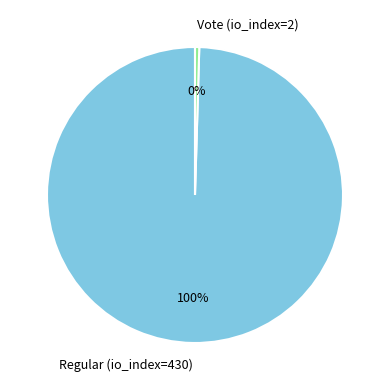

Count the number of slices in the pie.

2